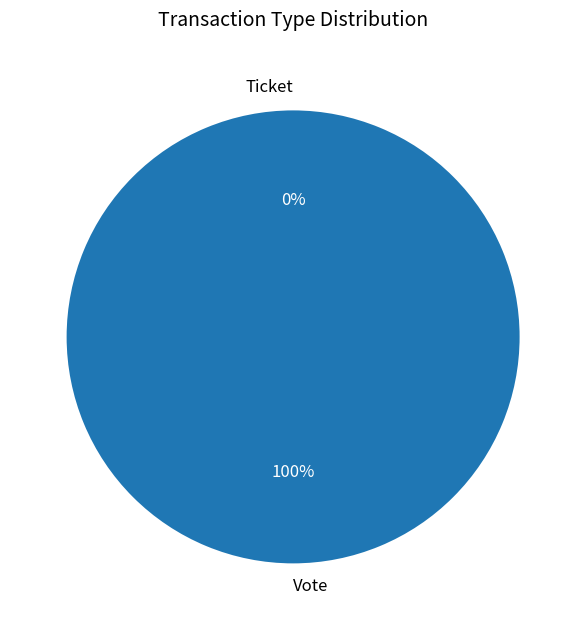

Is there a majority slice in this chart?

Yes